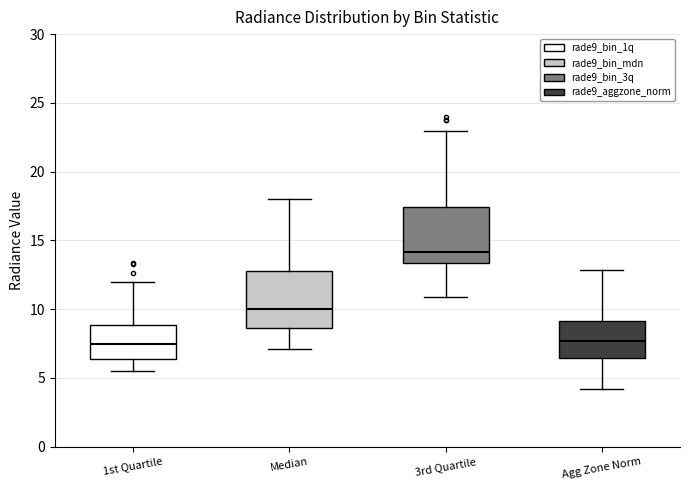

Reading left to right, read every box against the y-axis: the position of its median line, the range the box covers, and the ends of its whiskers. The values are not printed on the chart, so give them approximately, as read against the axis.

1st Quartile: median 7.5, box 6.5 to 9.0, whiskers 5.5 to 12.0
Median: median 10.0, box 8.5 to 12.5, whiskers 7.0 to 18.0
3rd Quartile: median 14.0, box 13.5 to 17.5, whiskers 11.0 to 23.0
Agg Zone Norm: median 7.5, box 6.5 to 9.0, whiskers 4.0 to 13.0